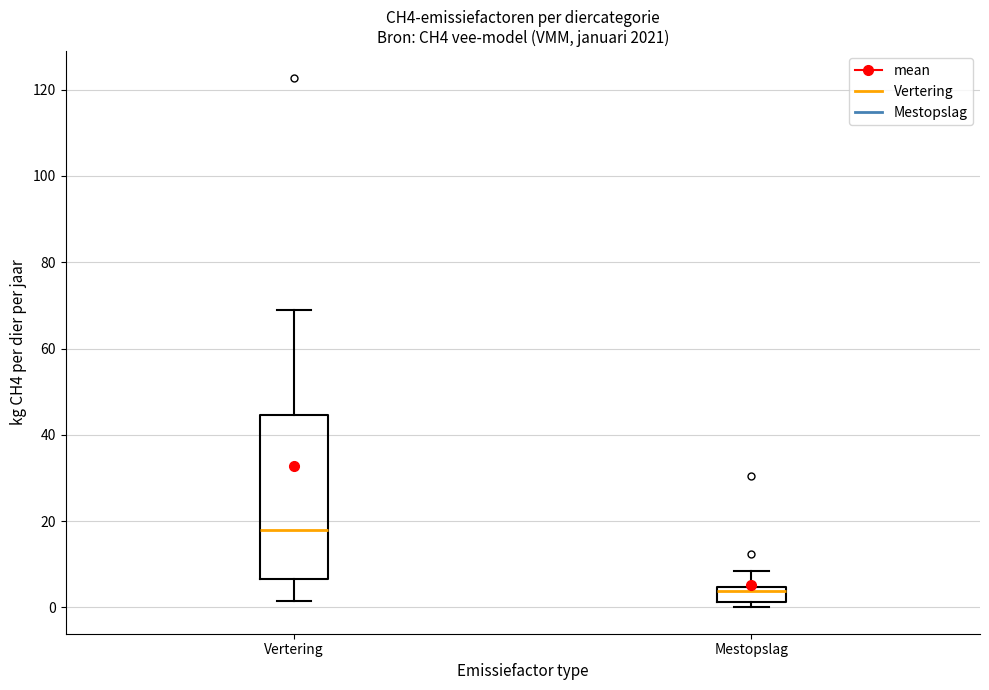

Which box is the tallest, from its lower edge to its upper edge?

Vertering